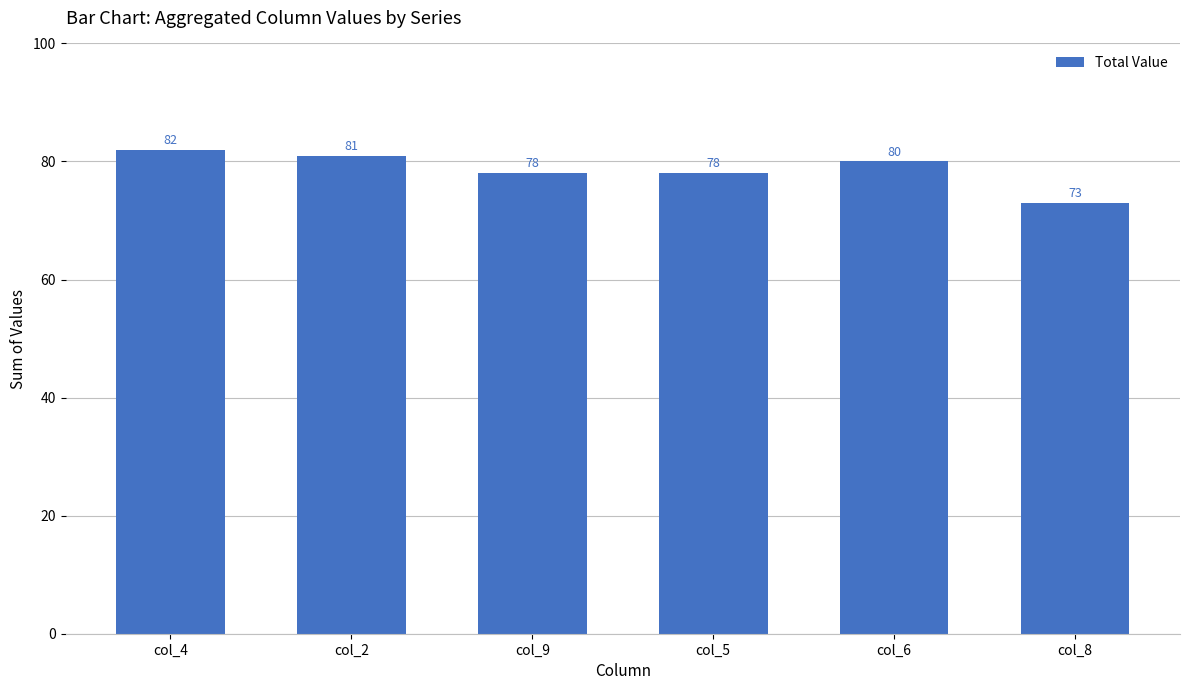

Where does the data first go above 80?

col_4